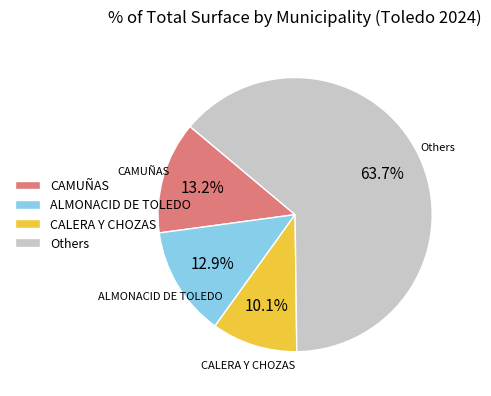

Count the number of slices in the pie.

4